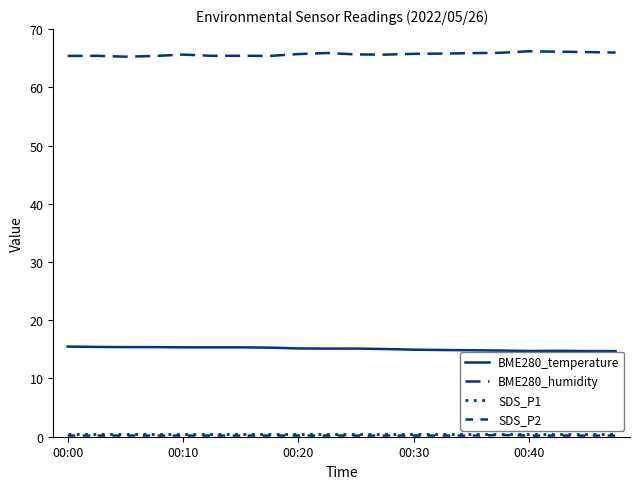

True or false: SDS_P2 and BME280_temperature cross at least once.

False